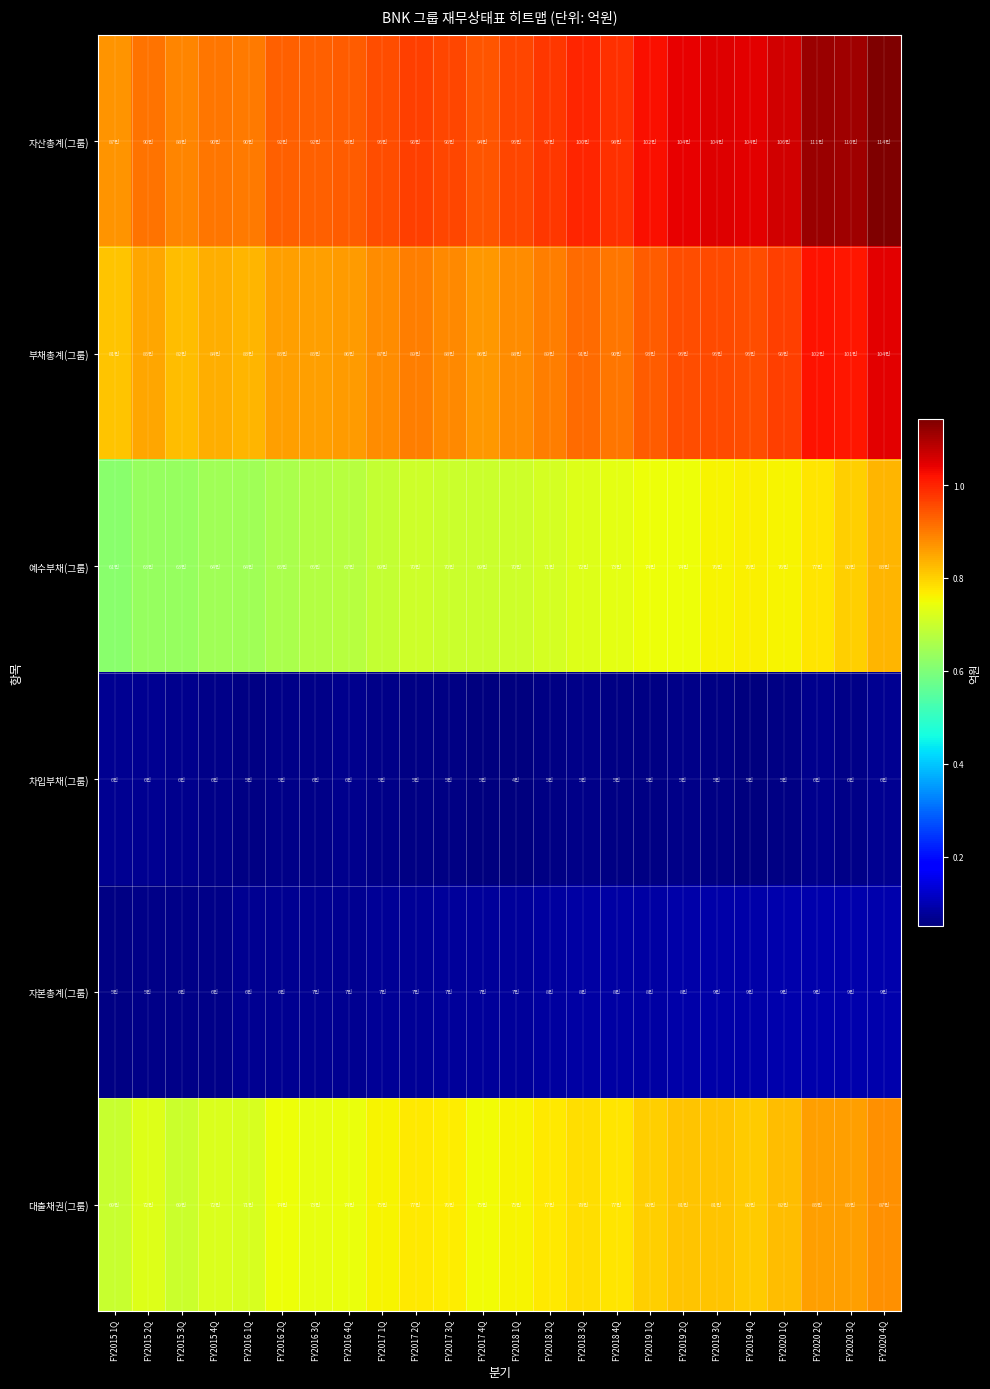

Reading right to left, transcribe all the data shown in this chart.

자산총계(그룹): FY2020 4Q=1141569	FY2020 3Q=1109885	FY2020 2Q=1115116	FY2020 1Q=1062063	FY2019 4Q=1045388	FY2019 3Q=1048838	FY2019 2Q=1042161	FY2019 1Q=1022526	FY2018 4Q=987936	FY2018 3Q=1000329	FY2018 2Q=978850	FY2018 1Q=959333	FY2017 4Q=943500	FY2017 3Q=960941	FY2017 2Q=967955	FY2017 1Q=950445	FY2016 4Q=934822	FY2016 3Q=928469	FY2016 2Q=928692	FY2016 1Q=900209	FY2015 4Q=902795	FY2015 3Q=885898	FY2015 2Q=909759	FY2015 1Q=871114
부채총계(그룹): FY2020 4Q=1045306	FY2020 3Q=1014055	FY2020 2Q=1020067	FY2020 1Q=968695	FY2019 4Q=953576	FY2019 3Q=957335	FY2019 2Q=953459	FY2019 1Q=936612	FY2018 4Q=903686	FY2018 3Q=915598	FY2018 2Q=895925	FY2018 1Q=880006	FY2017 4Q=866940	FY2017 3Q=883060	FY2017 2Q=894512	FY2017 1Q=878640	FY2016 4Q=863950	FY2016 3Q=857758	FY2016 2Q=859240	FY2016 1Q=832402	FY2015 4Q=840888	FY2015 3Q=824430	FY2015 2Q=851462	FY2015 1Q=814978
예수부채(그룹): FY2020 4Q=830327	FY2020 3Q=801398	FY2020 2Q=779015	FY2020 1Q=760357	FY2019 4Q=766095	FY2019 3Q=761106	FY2019 2Q=746859	FY2019 1Q=748771	FY2018 4Q=733801	FY2018 3Q=725485	FY2018 2Q=714404	FY2018 1Q=705551	FY2017 4Q=698246	FY2017 3Q=701319	FY2017 2Q=705580	FY2017 1Q=690731	FY2016 4Q=676044	FY2016 3Q=669853	FY2016 2Q=657360	FY2016 1Q=643739	FY2015 4Q=643615	FY2015 3Q=631498	FY2015 2Q=632625	FY2015 1Q=615452
차입부채(그룹): FY2020 4Q=68357	FY2020 3Q=61358	FY2020 2Q=65316	FY2020 1Q=57269	FY2019 4Q=50792	FY2019 3Q=54267	FY2019 2Q=59368	FY2019 1Q=57561	FY2018 4Q=56159	FY2018 3Q=58876	FY2018 2Q=57167	FY2018 1Q=49709	FY2017 4Q=51164	FY2017 3Q=56296	FY2017 2Q=58017	FY2017 1Q=59656	FY2016 4Q=63327	FY2016 3Q=61134	FY2016 2Q=58521	FY2016 1Q=57240	FY2015 4Q=60258	FY2015 3Q=63585	FY2015 2Q=66805	FY2015 1Q=68796
자본총계(그룹): FY2020 4Q=96263	FY2020 3Q=95830	FY2020 2Q=95049	FY2020 1Q=93368	FY2019 4Q=91812	FY2019 3Q=91503	FY2019 2Q=88702	FY2019 1Q=85914	FY2018 4Q=84250	FY2018 3Q=84731	FY2018 2Q=82925	FY2018 1Q=79327	FY2017 4Q=76560	FY2017 3Q=77881	FY2017 2Q=73443	FY2017 1Q=71805	FY2016 4Q=70872	FY2016 3Q=70711	FY2016 2Q=69452	FY2016 1Q=67807	FY2015 4Q=61907	FY2015 3Q=61468	FY2015 2Q=58297	FY2015 1Q=56136
대출채권(그룹): FY2020 4Q=877007	FY2020 3Q=859470	FY2020 2Q=858077	FY2020 1Q=824454	FY2019 4Q=806572	FY2019 3Q=816356	FY2019 2Q=816070	FY2019 1Q=800885	FY2018 4Q=776298	FY2018 3Q=787550	FY2018 2Q=772630	FY2018 1Q=759230	FY2017 4Q=752919	FY2017 3Q=767450	FY2017 2Q=771687	FY2017 1Q=758185	FY2016 4Q=740870	FY2016 3Q=736765	FY2016 2Q=745337	FY2016 1Q=717431	FY2015 4Q=720580	FY2015 3Q=699710	FY2015 2Q=726686	FY2015 1Q=697963